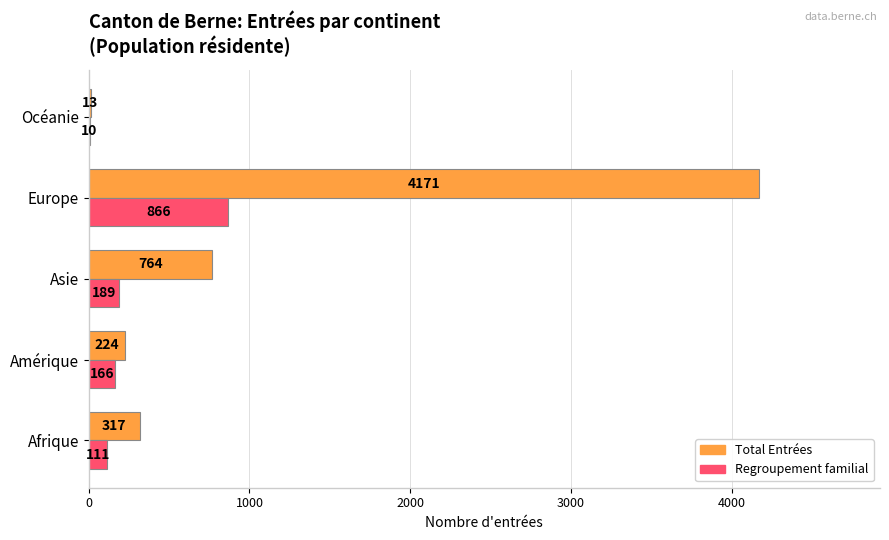

True or false: Regroupement familial has a value of 111 at Afrique.

True